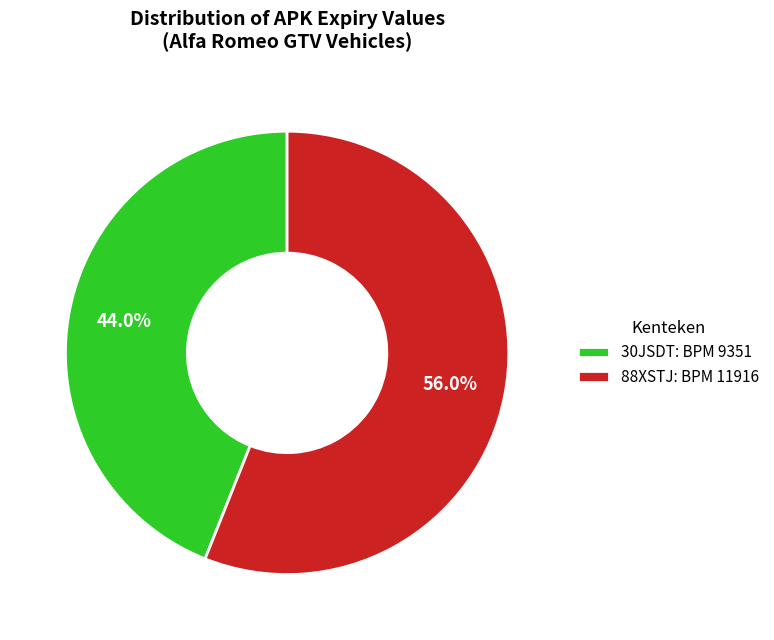

What percentage do 88XSTJ: BPM 11916 and 30JSDT: BPM 9351 together represent?

100.0%